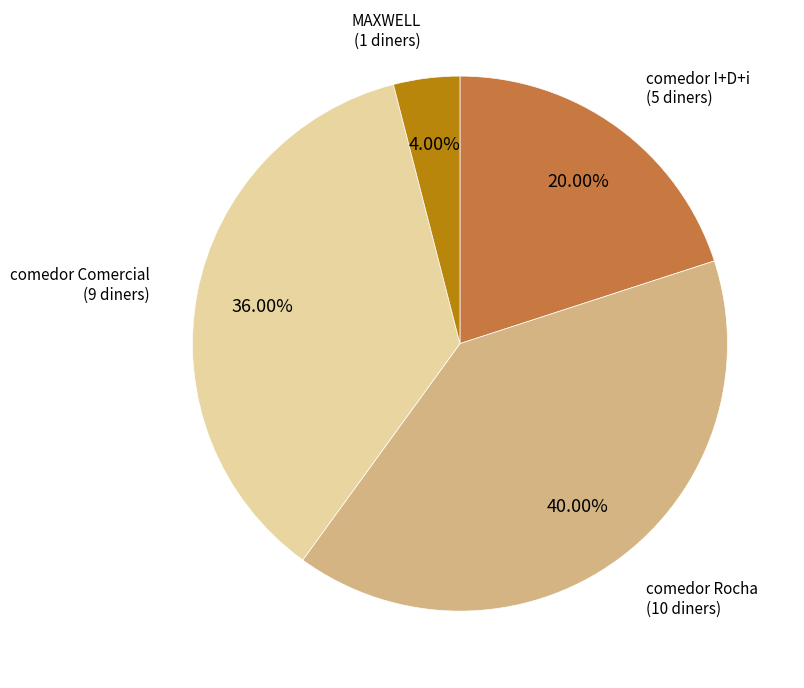

Combined, what portion of the pie is comedor I+D+i and comedor Rocha?

60.0%